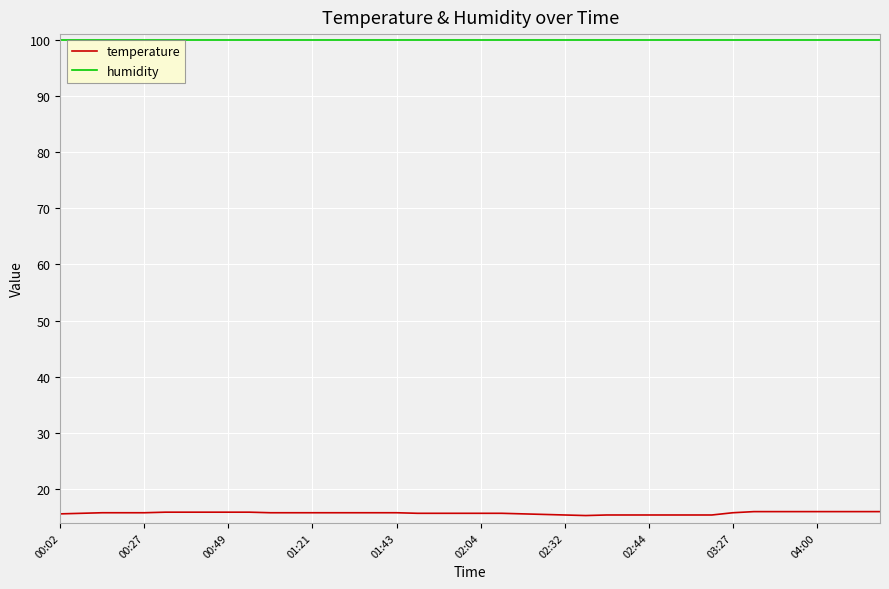

What is the maximum value shown in the chart?

99.9